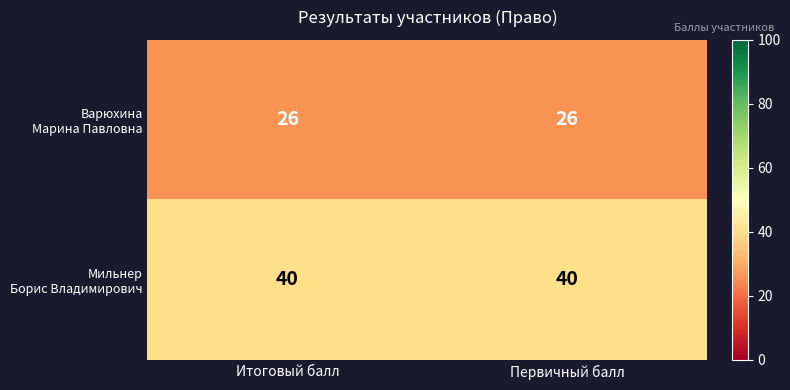

What is the spread (max minus min) of values at Итоговый балл?

14